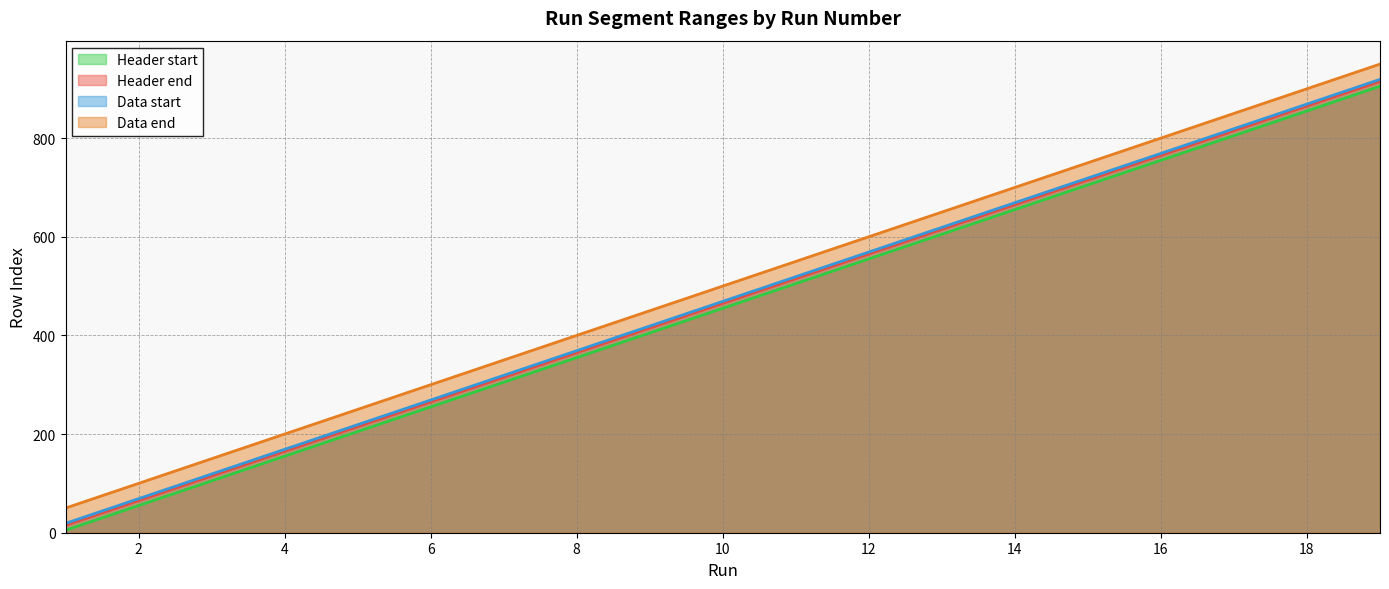

Where is Header end nearest to the value 465?

10